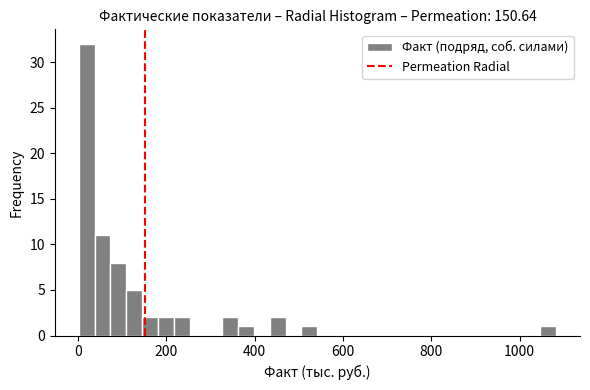

Read against the x-axis, roughly where is the centre of the tallest bar?

20